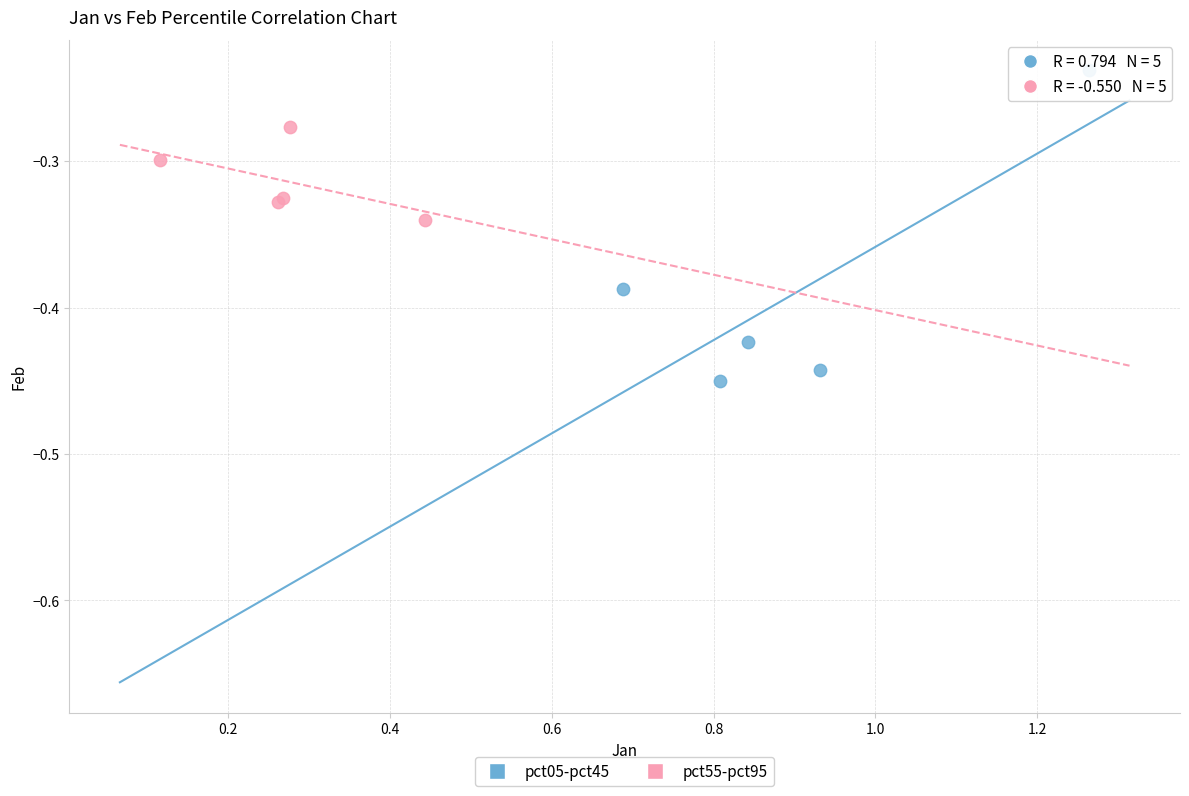

Which series has the widest spread of Y values?

pct05-pct45